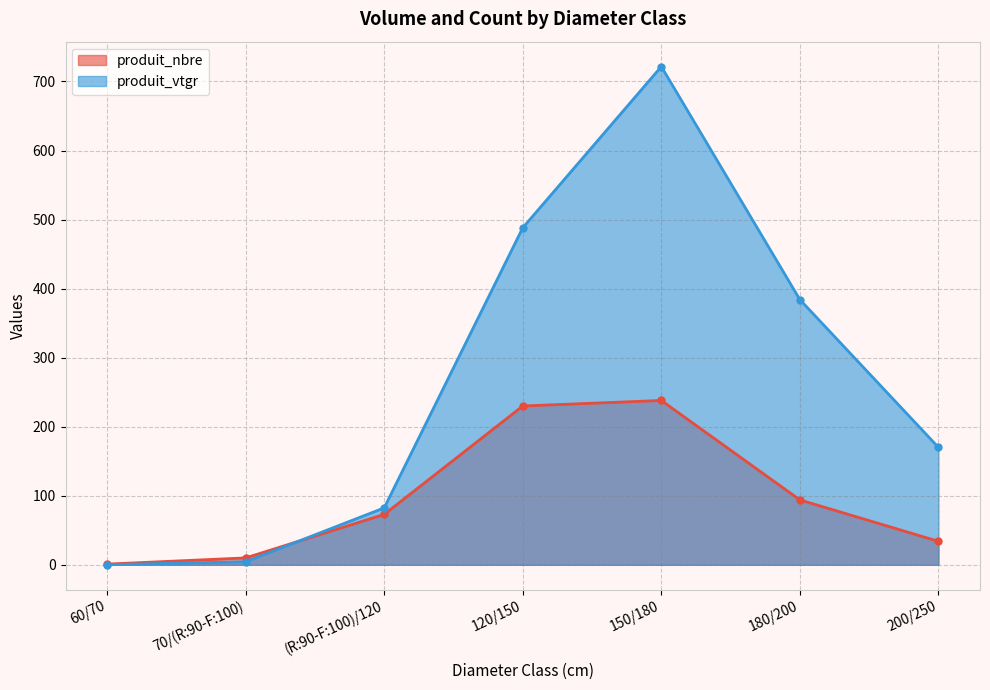

Which label corresponds to the largest value in the chart?

150/180